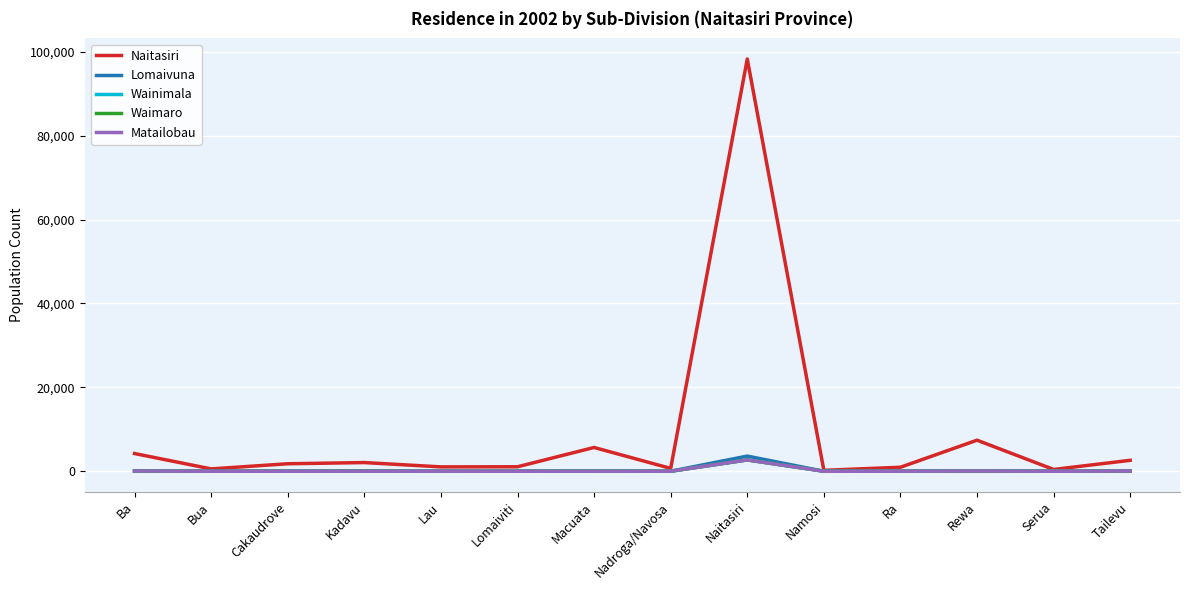

What position from the right is Tailevu?

1